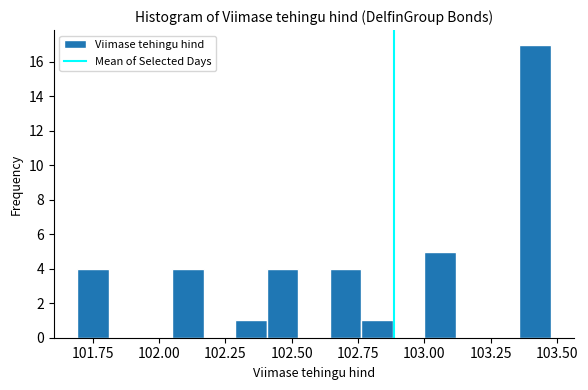

Read against the x-axis, roughly where is the centre of the tallest bar?

103.40